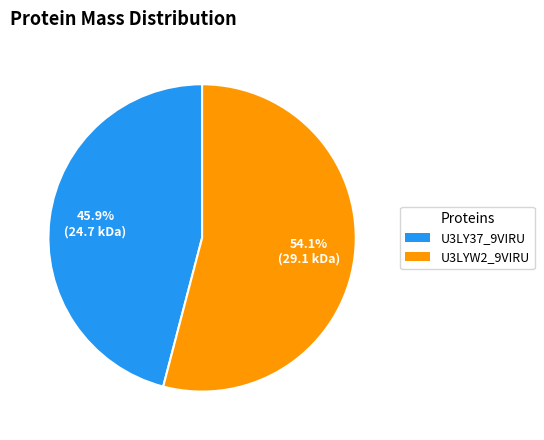

Is there any slice that represents more than half of the pie?

Yes